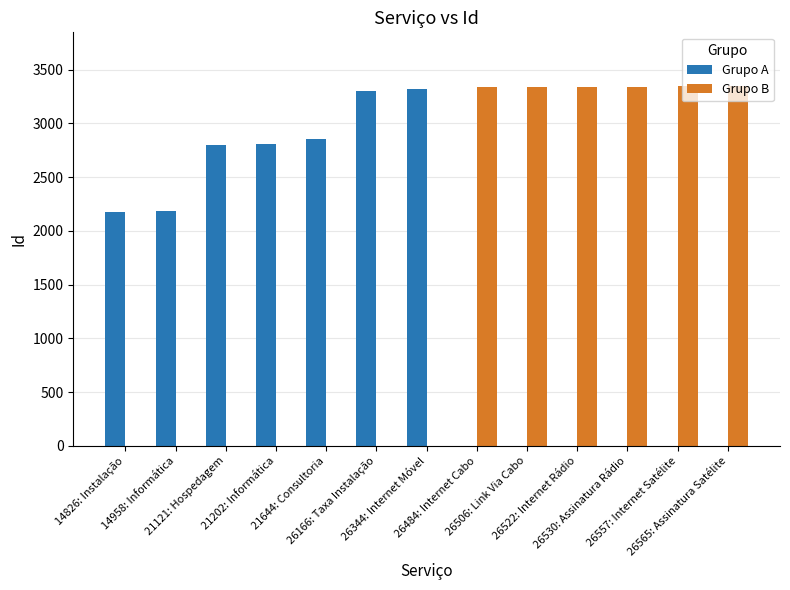

Which series has the largest total across all categories?

Grupo B